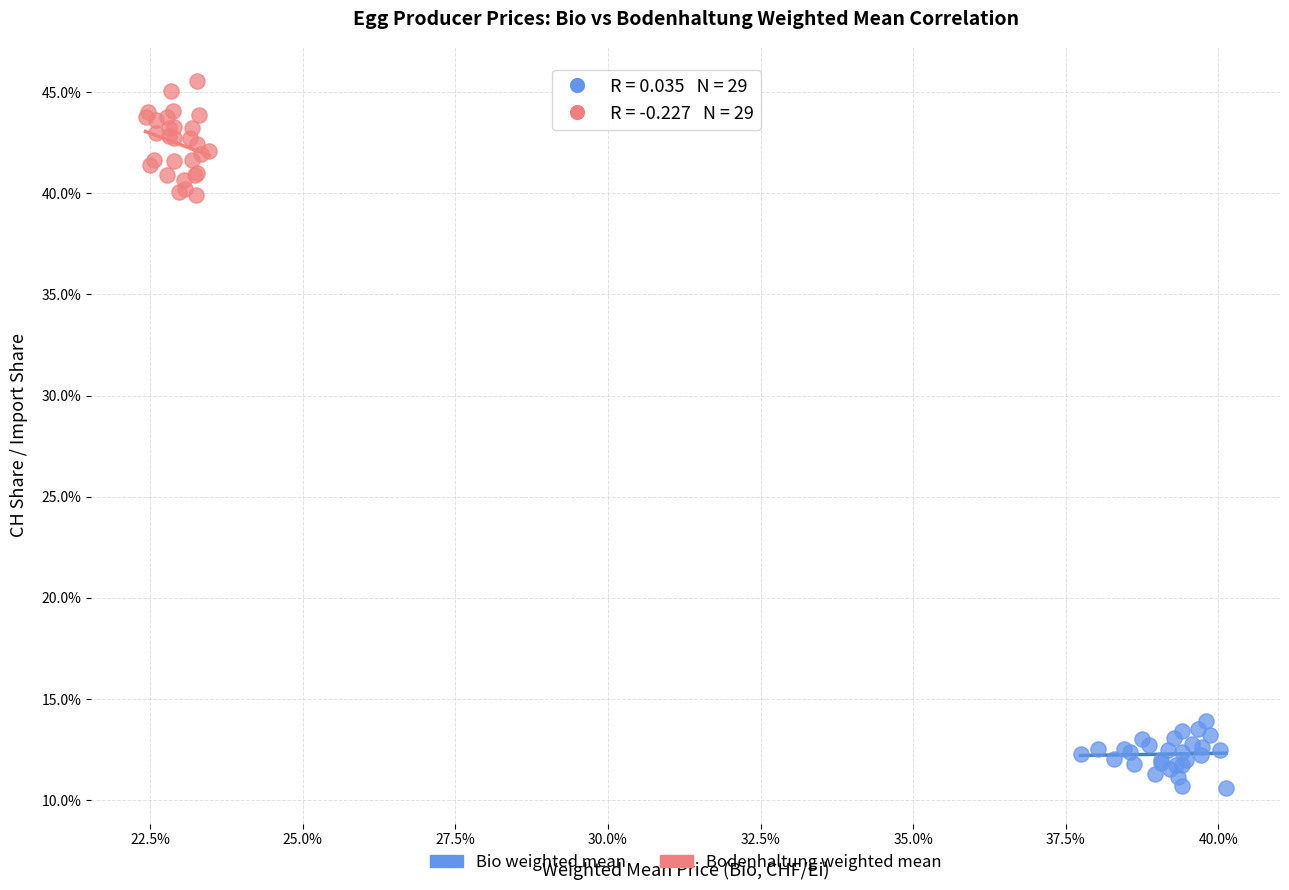

What are all the series names shown in the legend?

Bio weighted mean, Bodenhaltung weighted mean